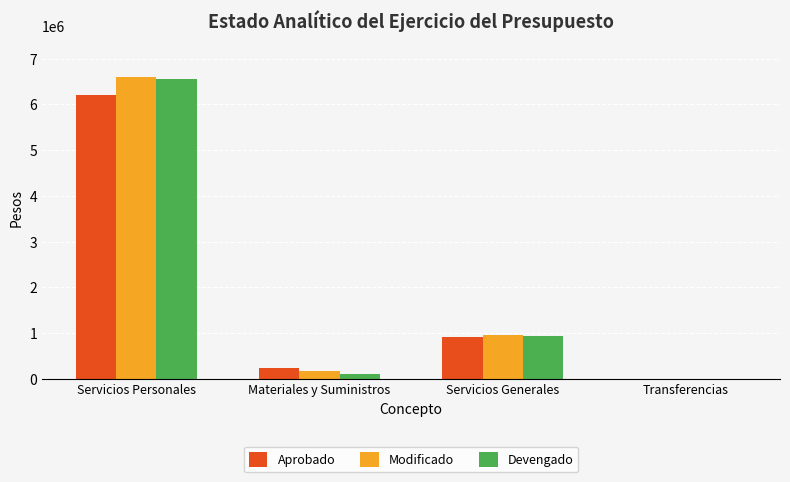

What are all the series names shown in the legend?

Aprobado, Modificado, Devengado